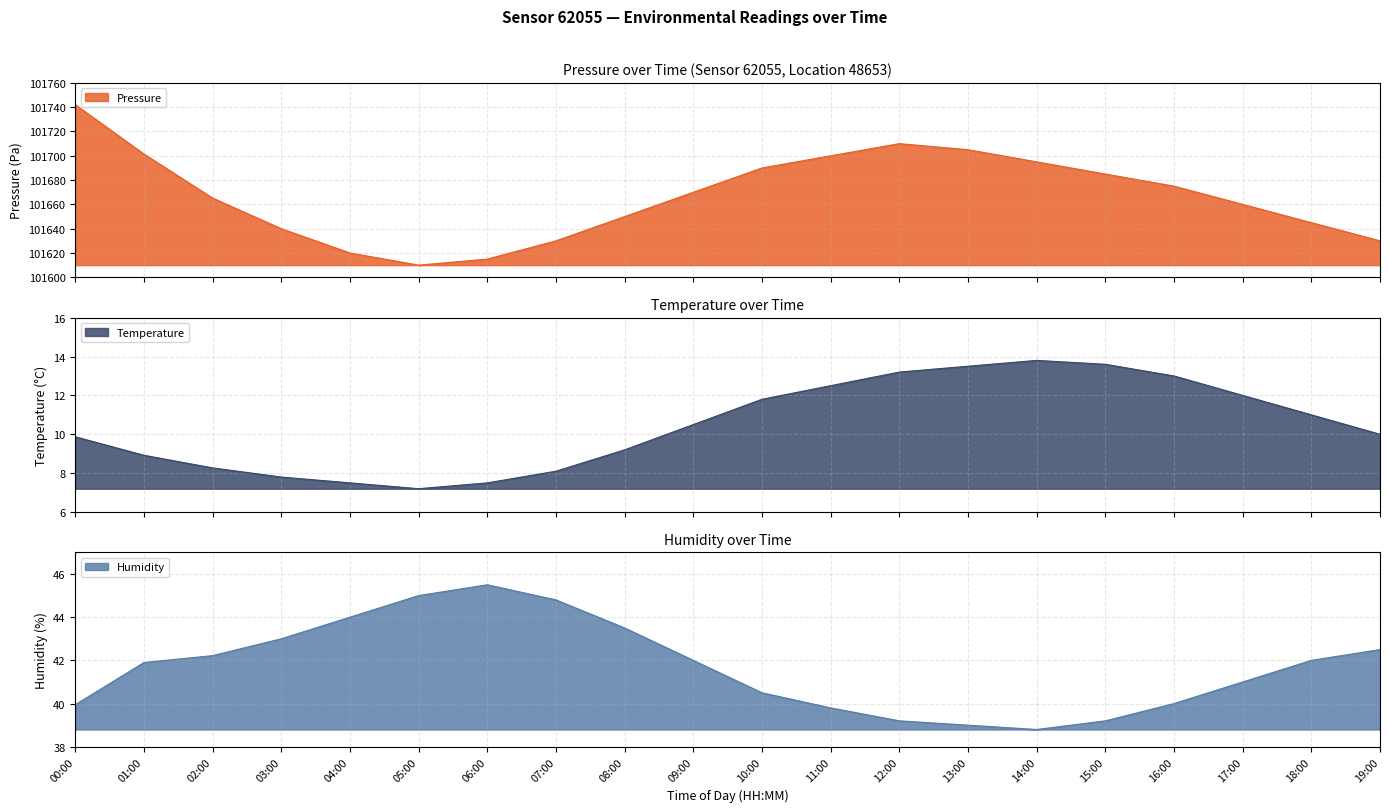

Which has a higher value, 16:00 or 13:00?

13:00